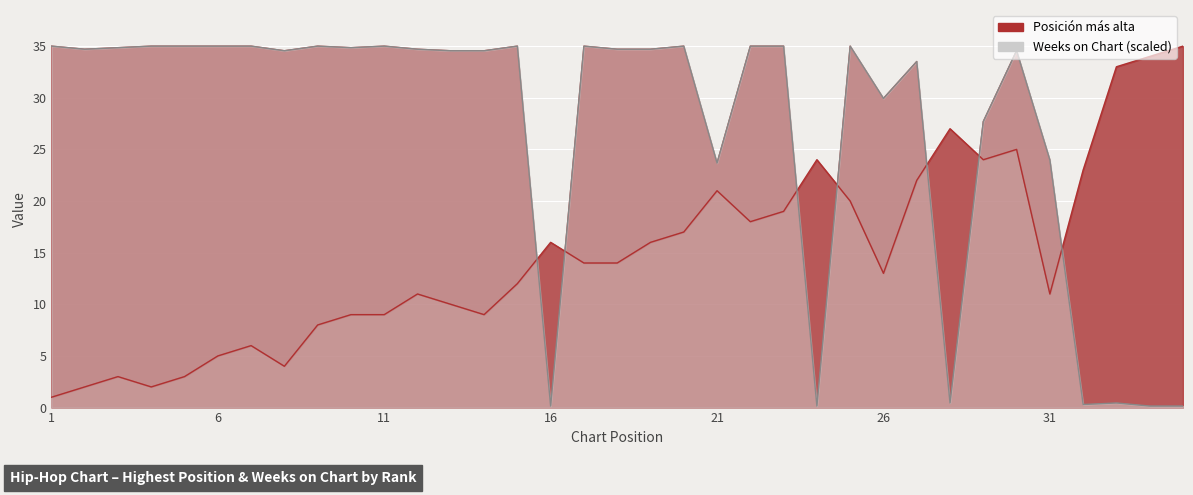

In Weeks on Chart, how many points are higher than both neighbors (excluding endpoints)?

9